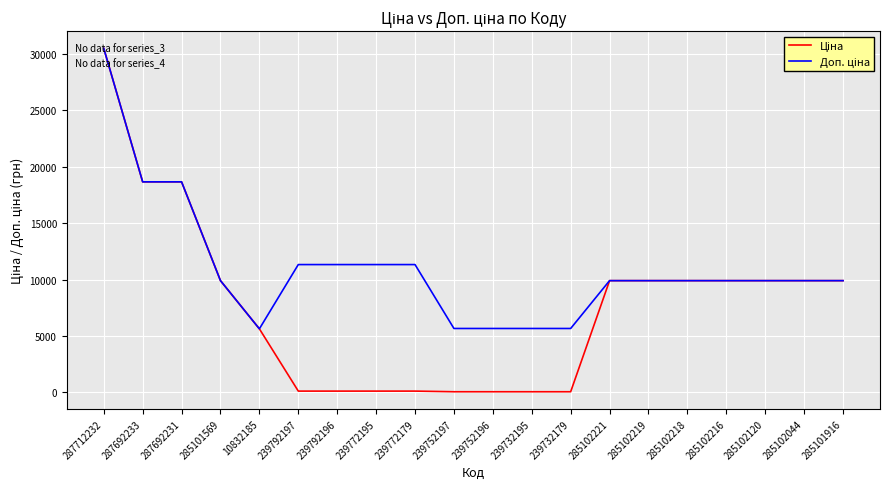

At which category does the chart reach its peak across all series?

287712232